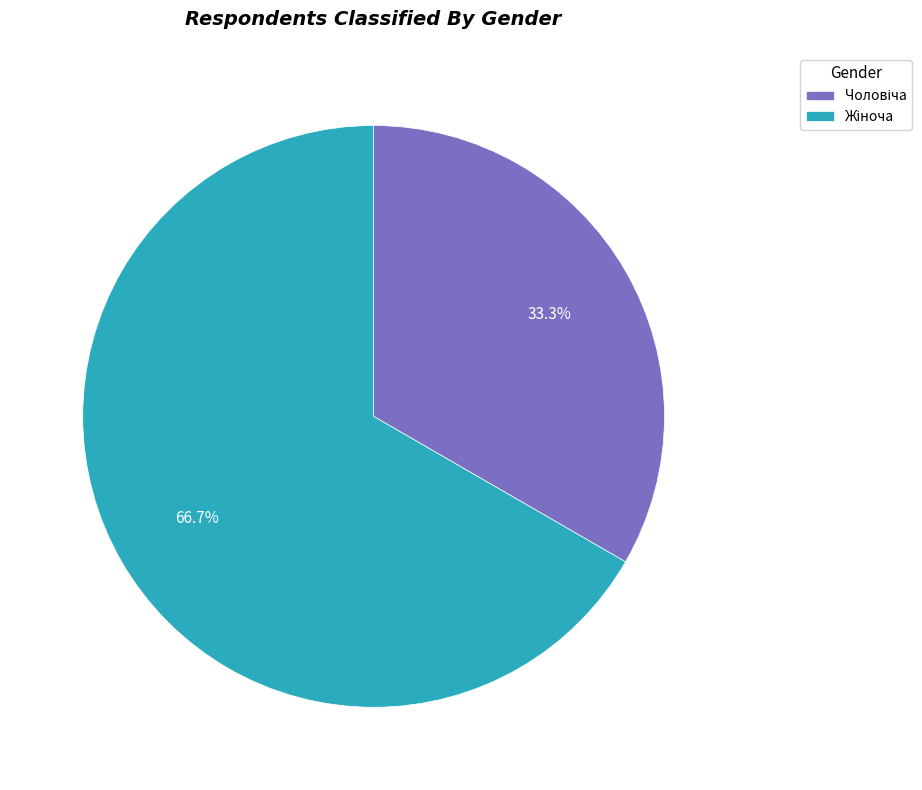

Is Жіноча the majority of the pie?

Yes